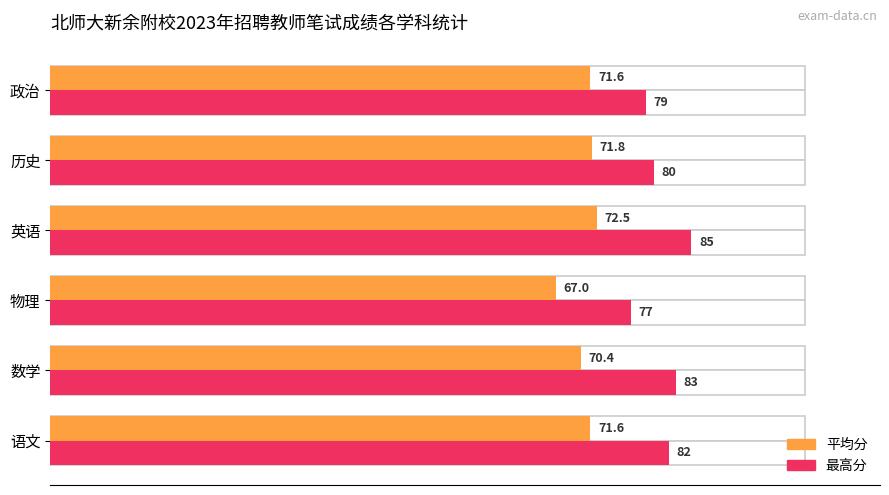

What is the sum of all Average score values?

424.9